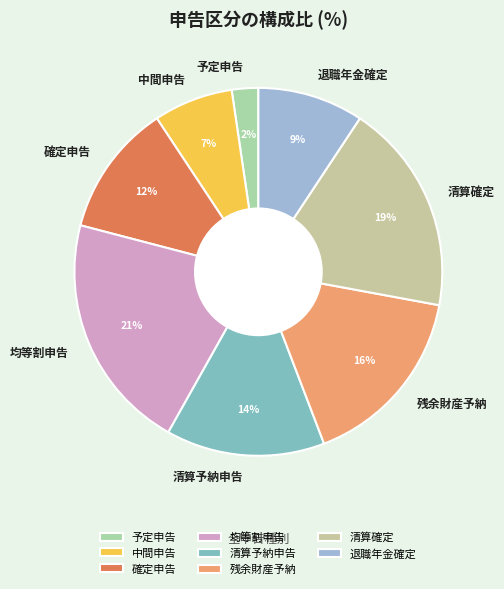

To the nearest percent, what is the average slice percentage?

12%